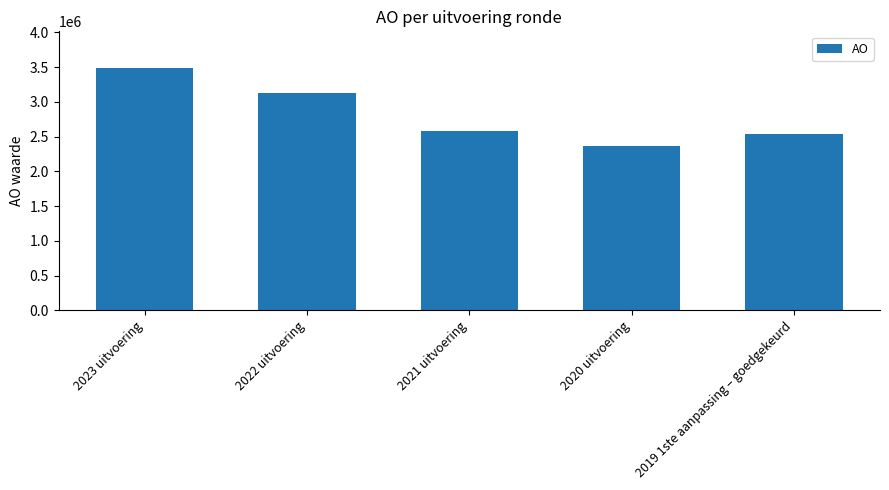

Reading right to left, list all the values displayed in this chart.

2019 1ste aanpassing – goedgekeurd=2538240	2020 uitvoering=2364525	2021 uitvoering=2586148	2022 uitvoering=3126412	2023 uitvoering=3489679